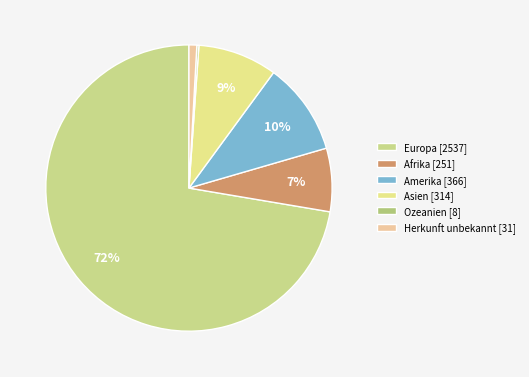

Does Afrika account for over 50% of the chart?

No